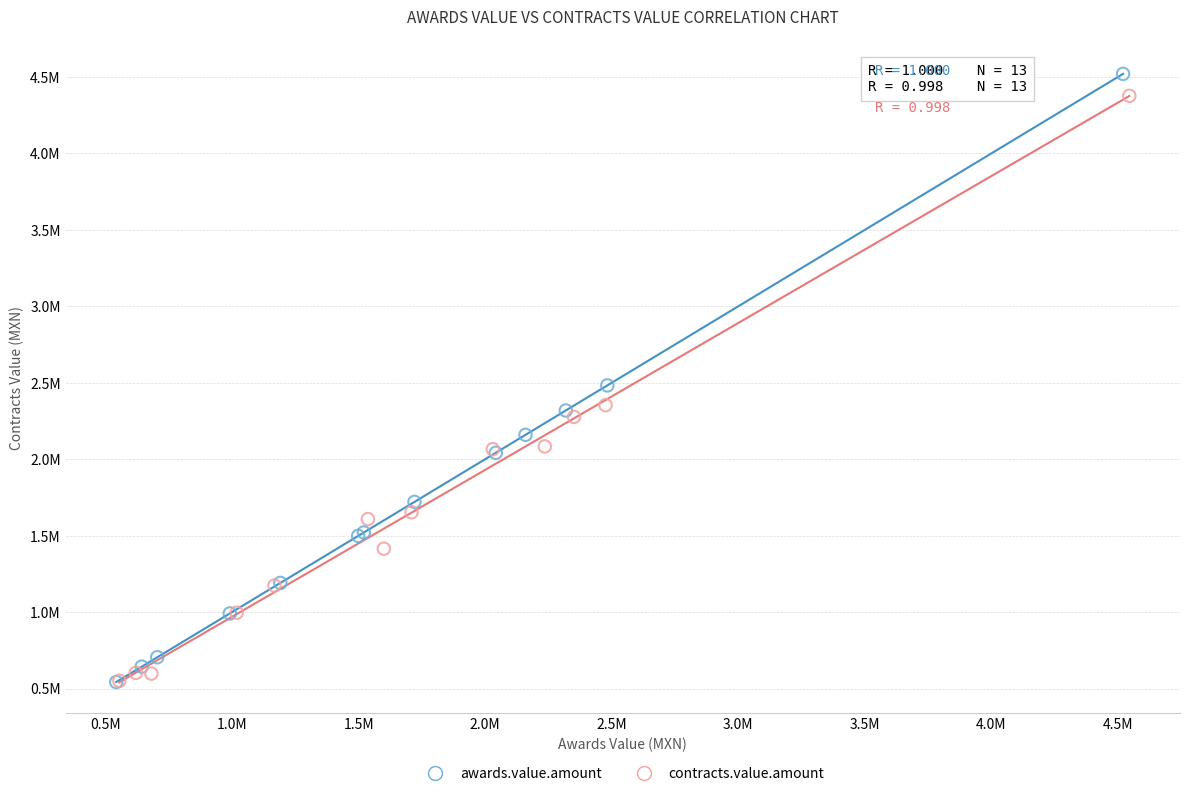

What are all the series names shown in the legend?

awards.value.amount, contracts.value.amount